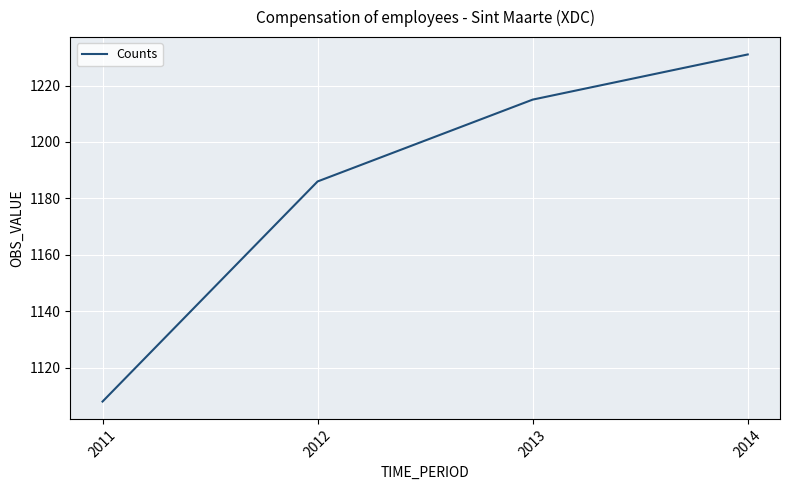

Which has a higher value, 2013 or 2011?

2013